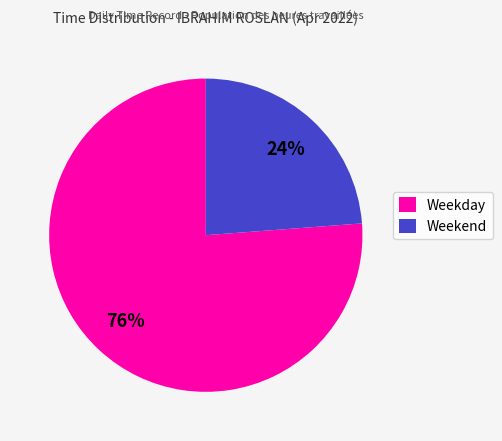

Between Weekend and Weekday, which is larger?

Weekday